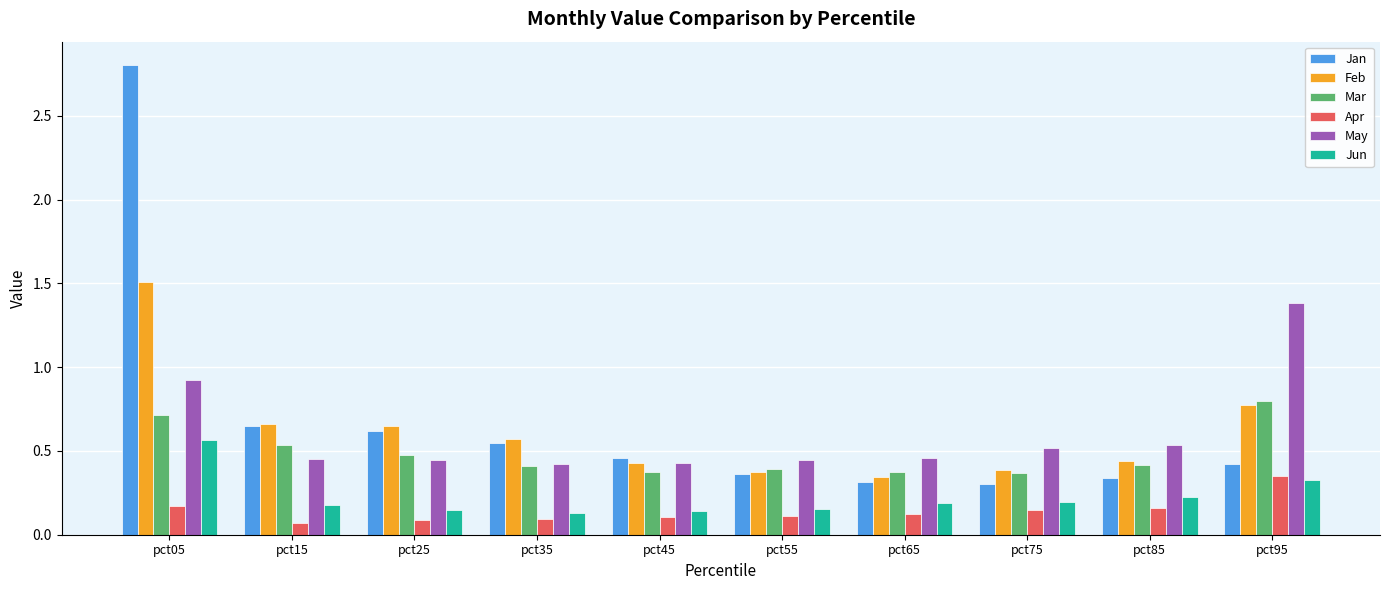

Is it true that Feb equals 0.8 at pct95?

True